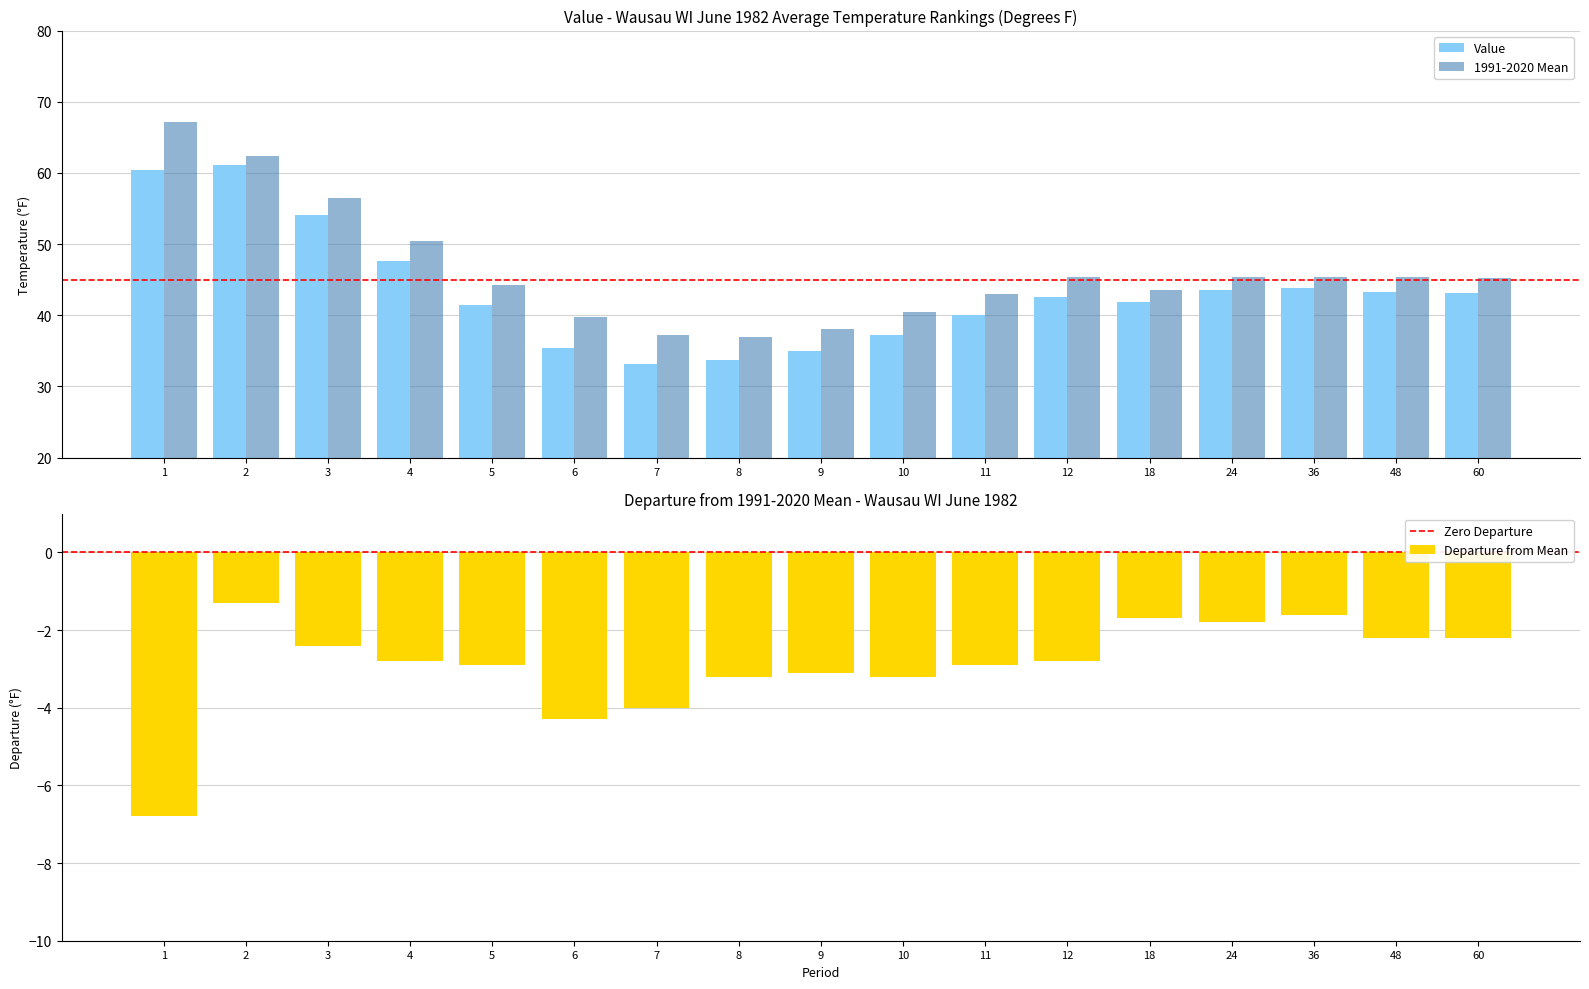

Which series has the widest spread of values?

1991-2020 Mean